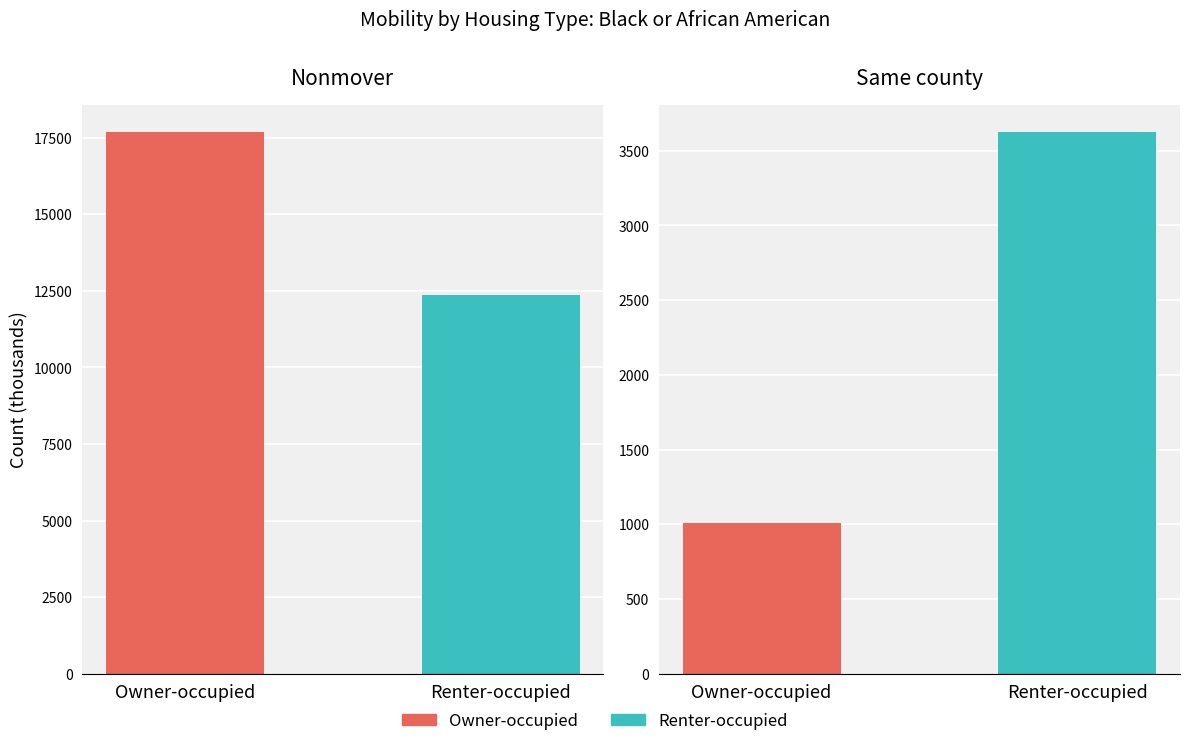

Rank the categories by Nonmover value from lowest to highest.

1, 0